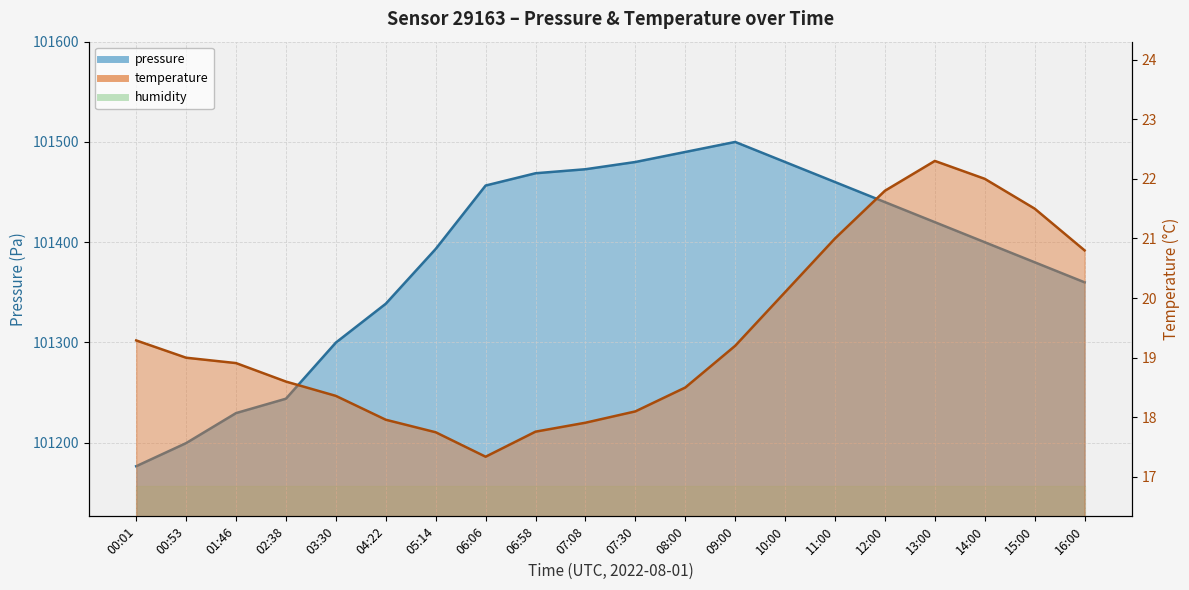

What is the lowest value of the temperature series?

17.3